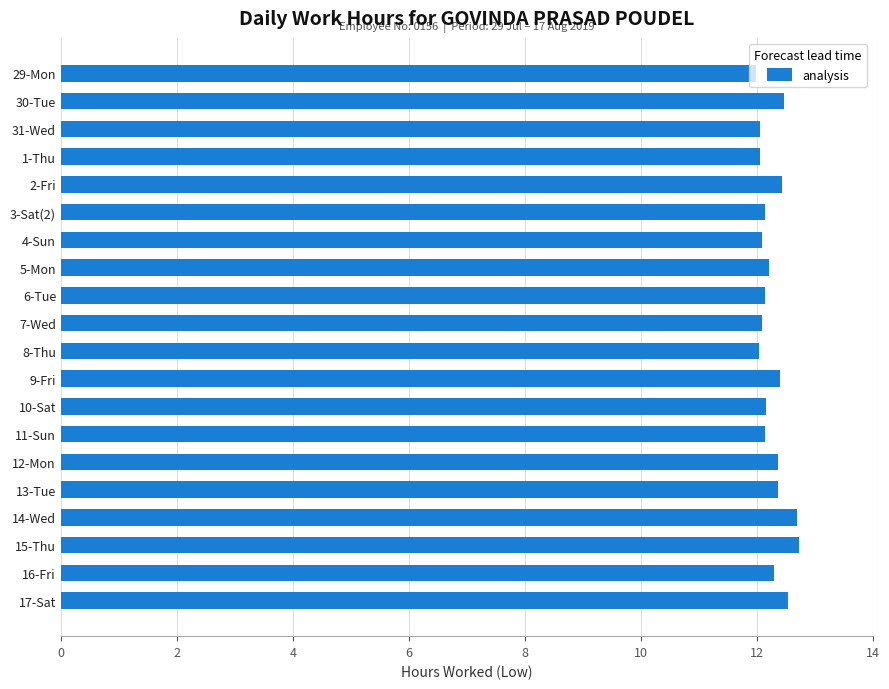

The value at 31-Wed is 12.1. True or false?

True